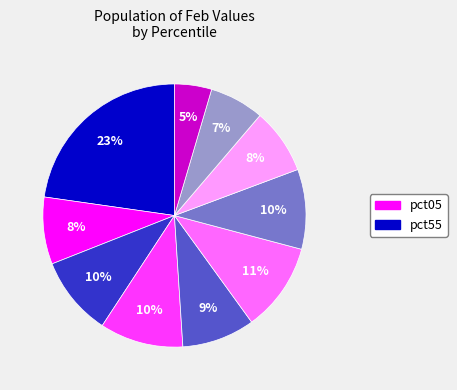

To the nearest percent, what is the difference between the largest and smallest slice percentages?

18%